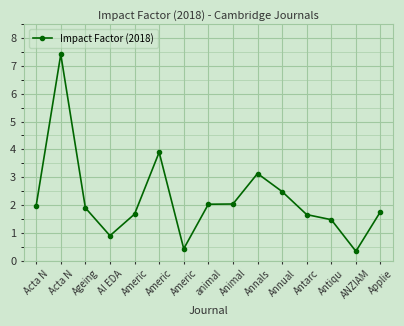

At which category does the data reach its first local valley?

AI EDA